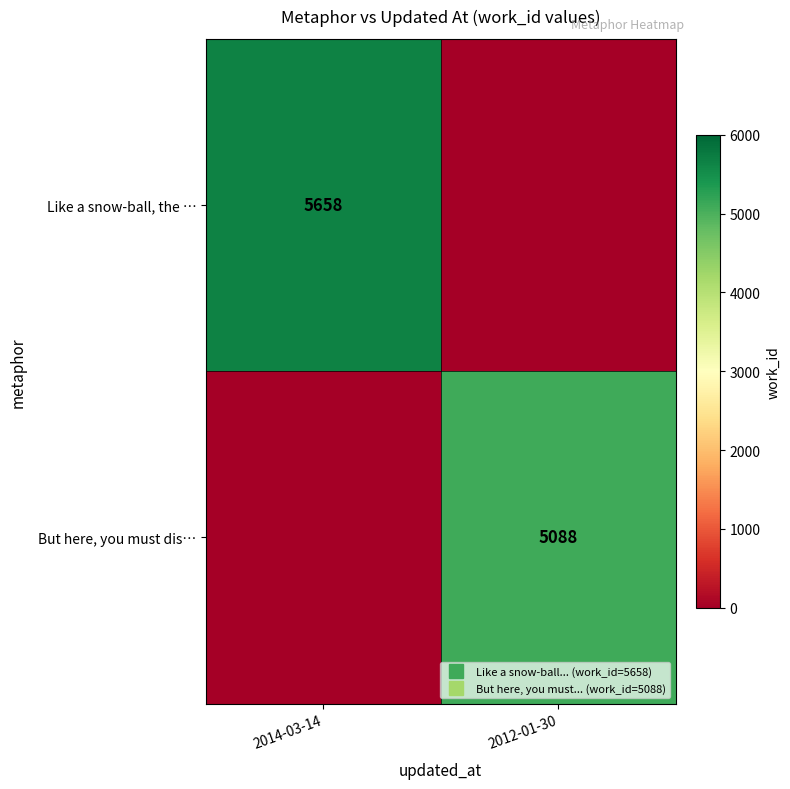

True or false: Like a snow-ball, the … has a value of 9508 at 2014-03-14.

False